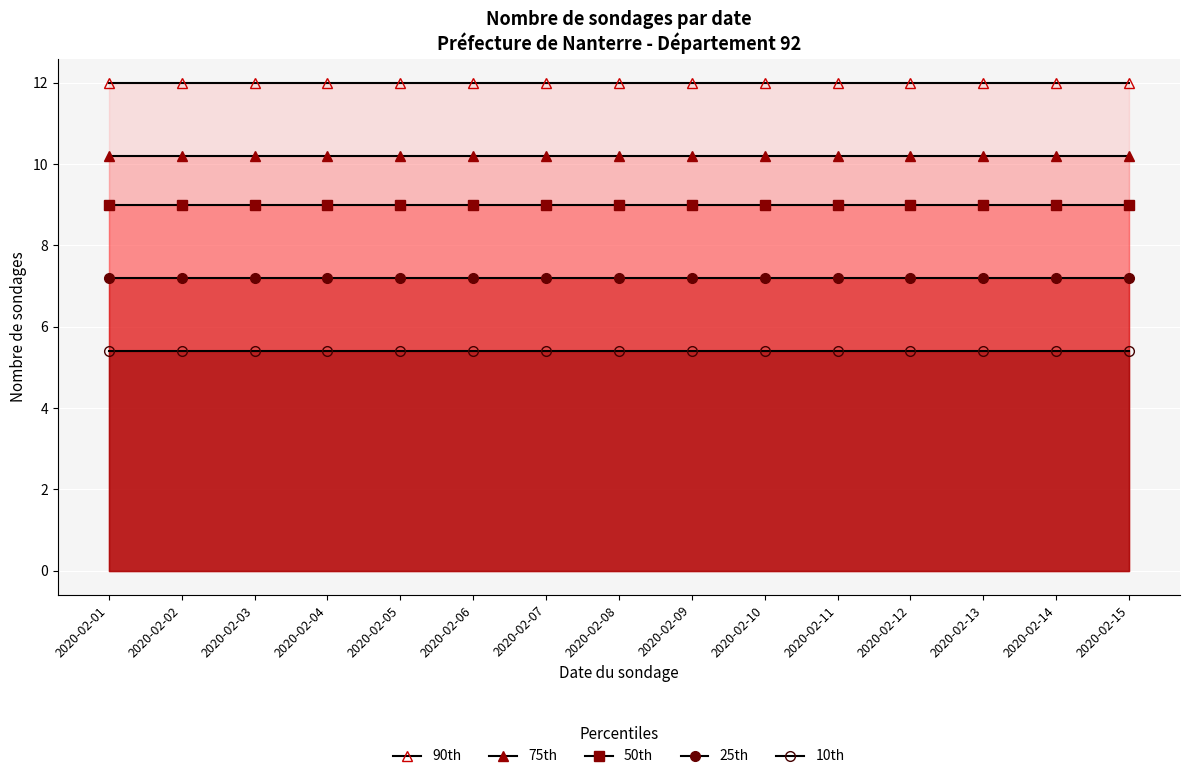

How many lines are shown in the chart?

5